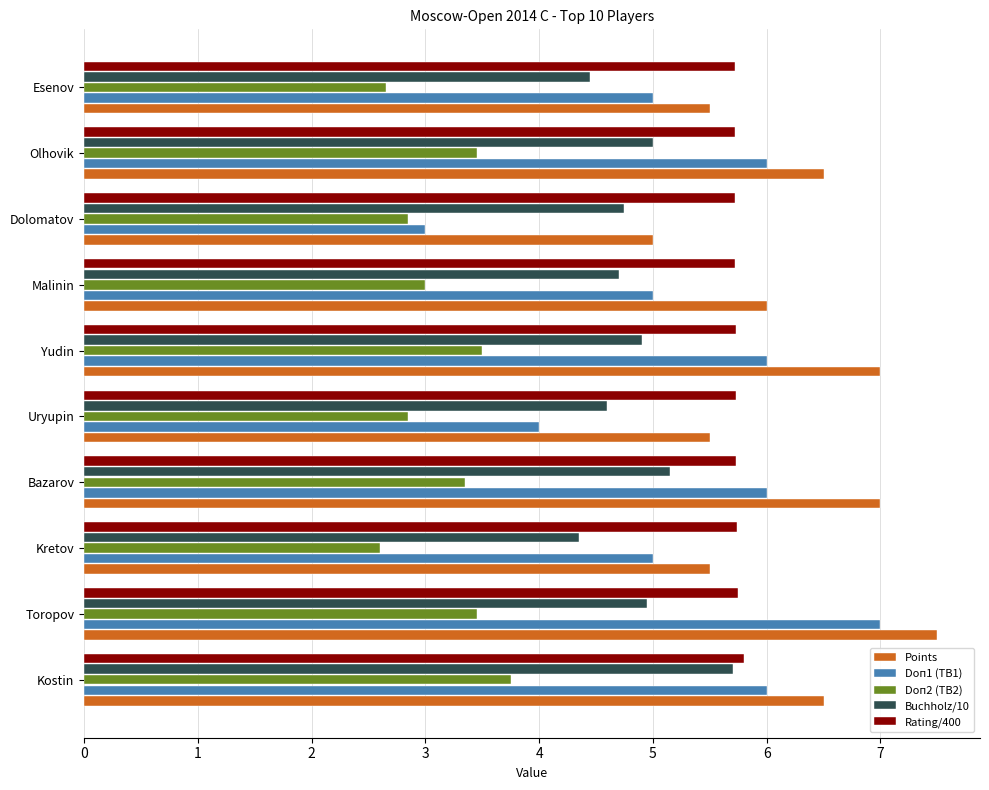

What value does the Points series have at Malinin?

6.0